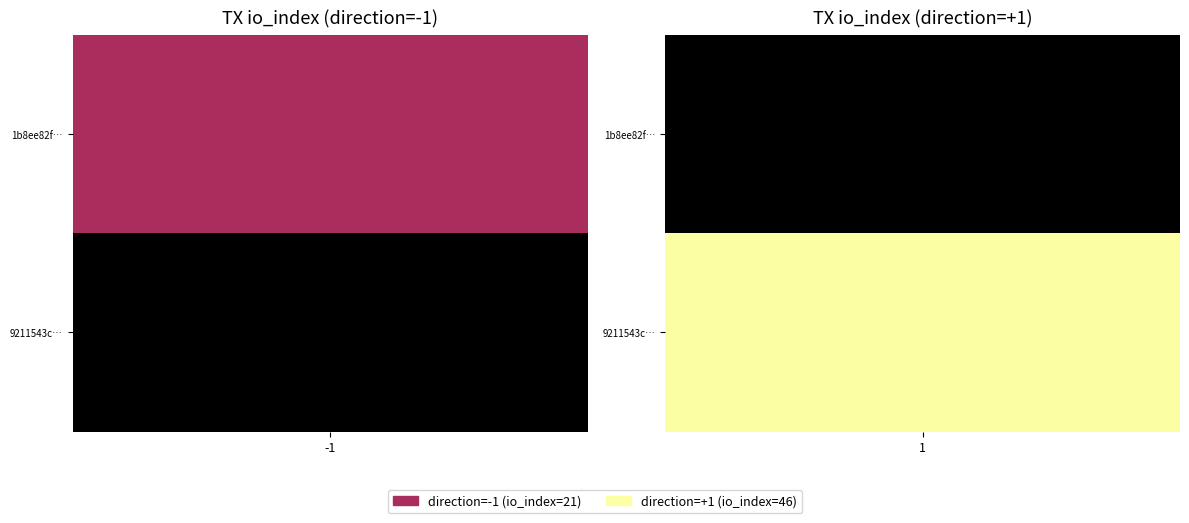

True or false: 9211543c4ace16ee70a33918f0d967eb76b33e8 has a value of 12 at io_index.

False